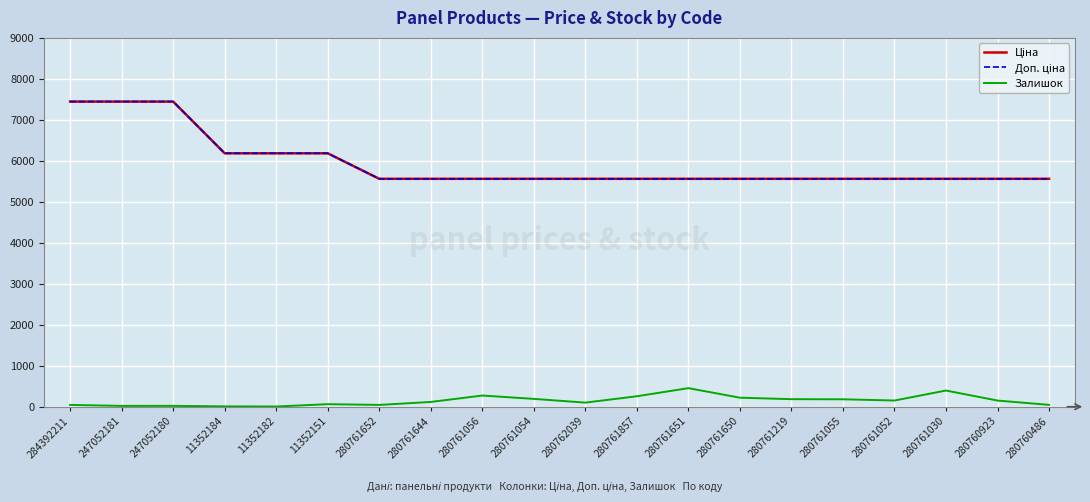

Does the chart display data point markers on the line(s)?

No